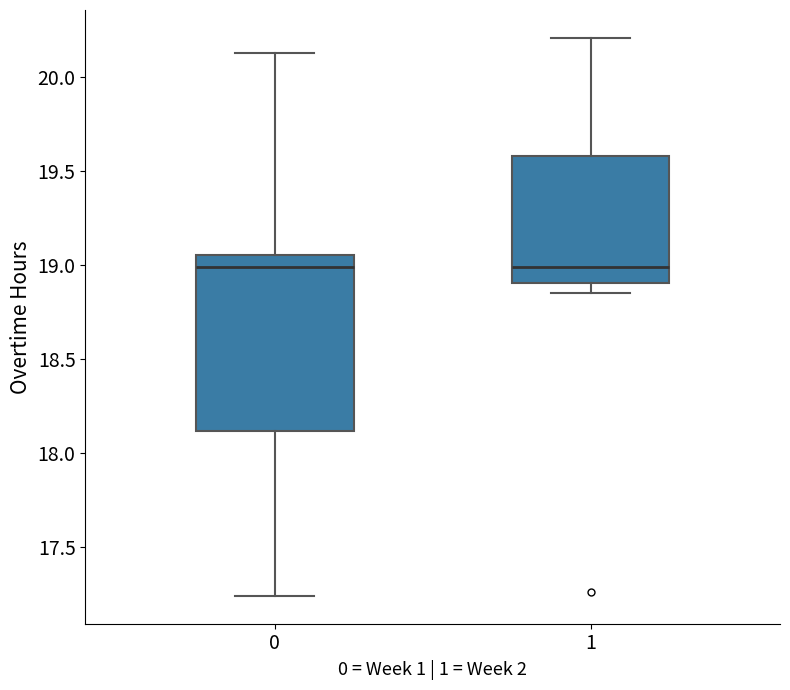

Which box is the tallest, from its lower edge to its upper edge?

0